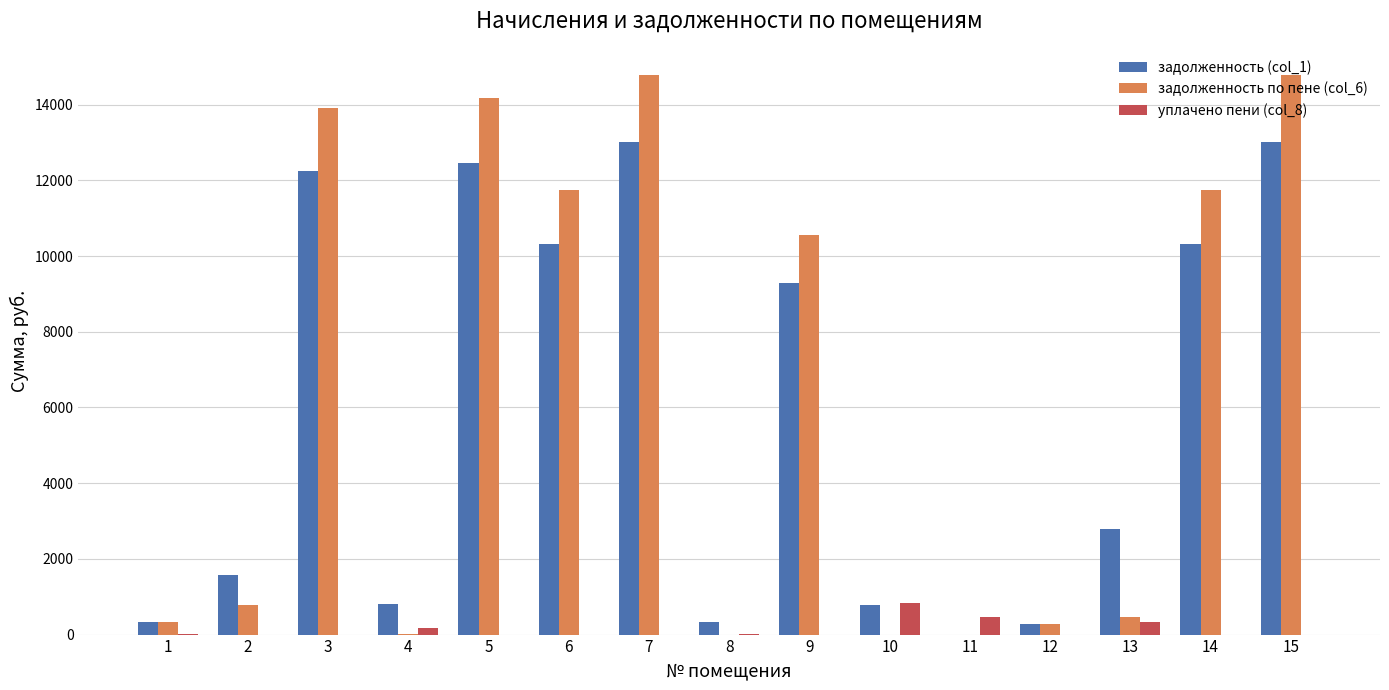

Which series has the widest spread of values?

задолженность по пене (col_6)